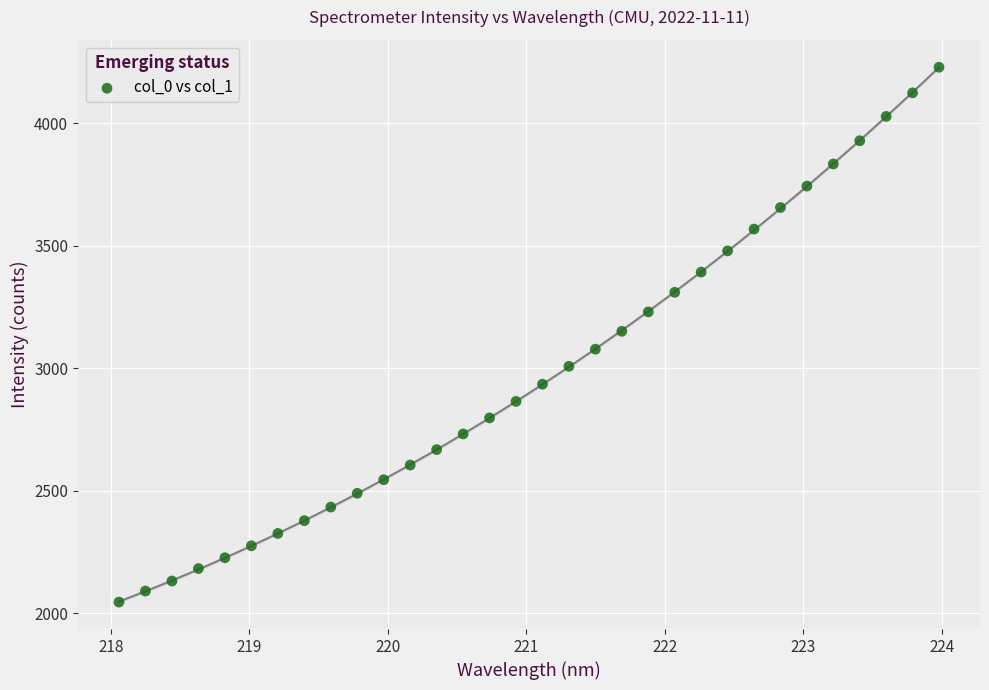

What is the range of X values (max minus min)?

5.9